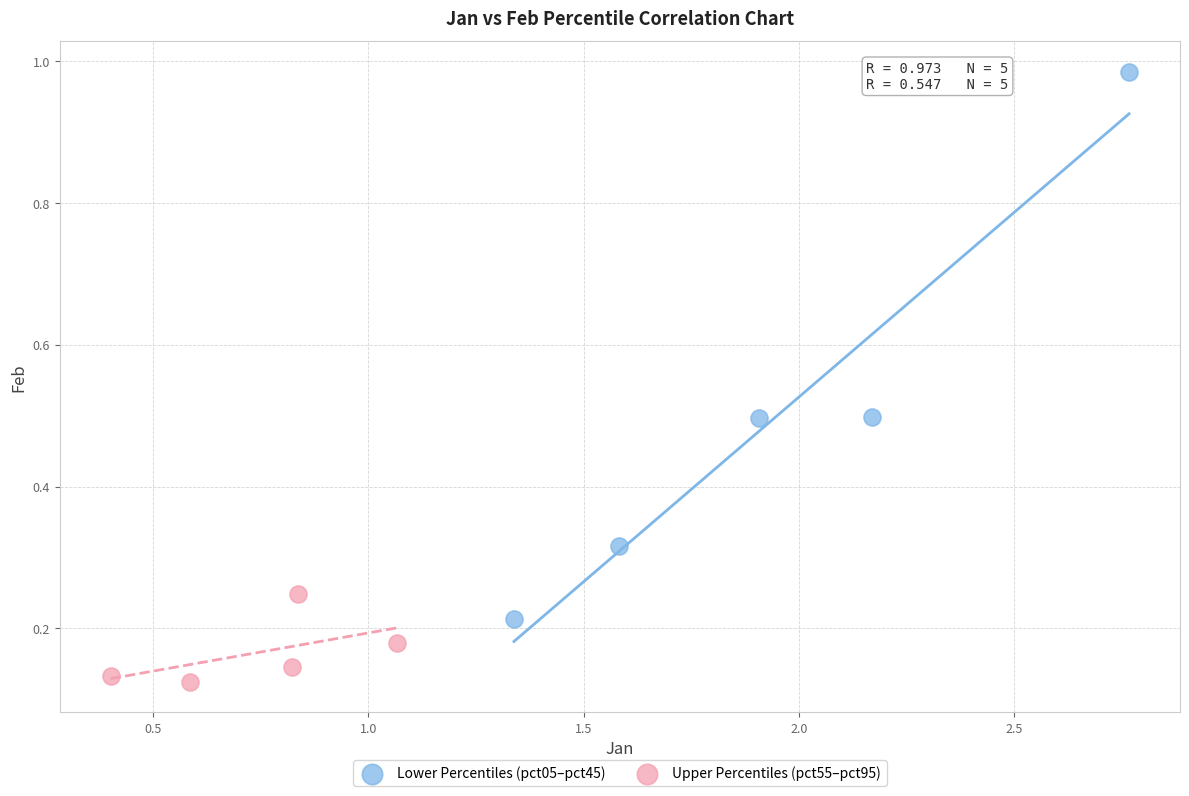

What are all the series names shown in the legend?

Lower Percentiles (pct05–pct45), Upper Percentiles (pct55–pct95)